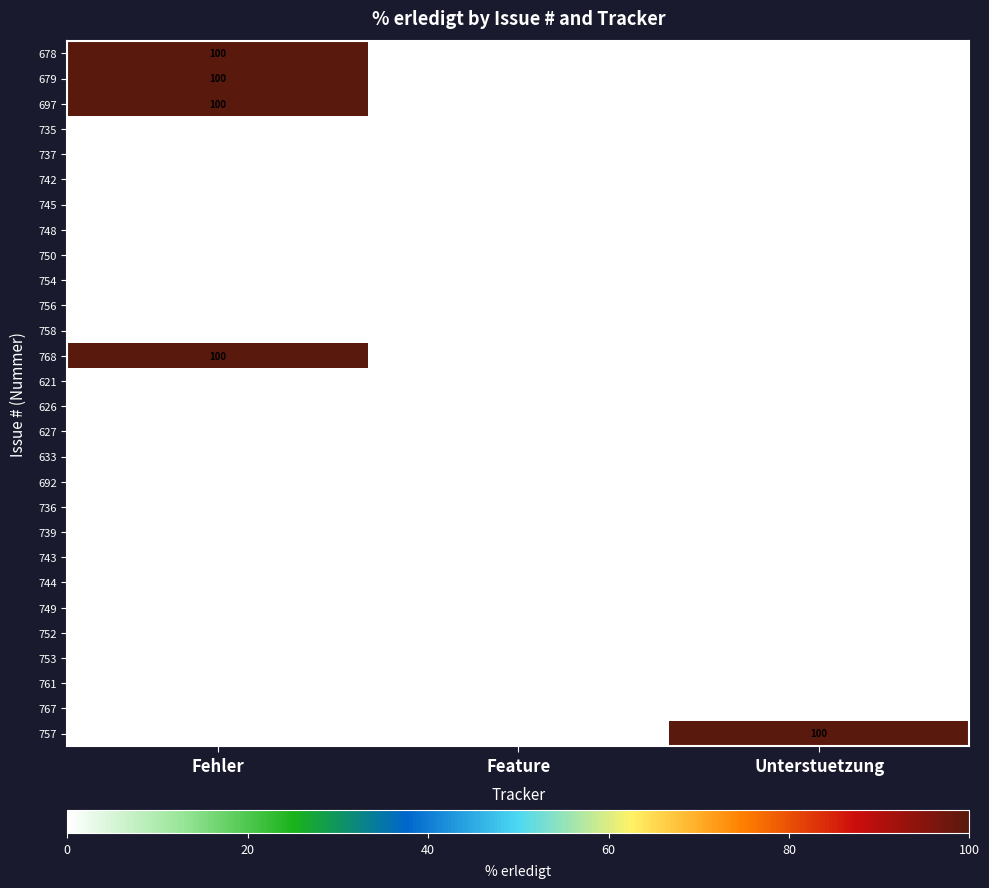

How many series are shown in this chart?

28